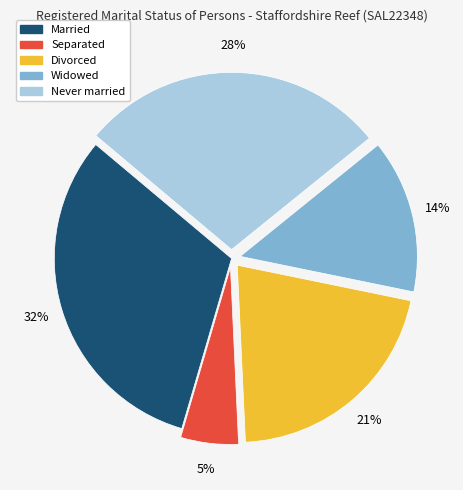

To the nearest percent, what is the combined percentage of Married and Separated?

37%